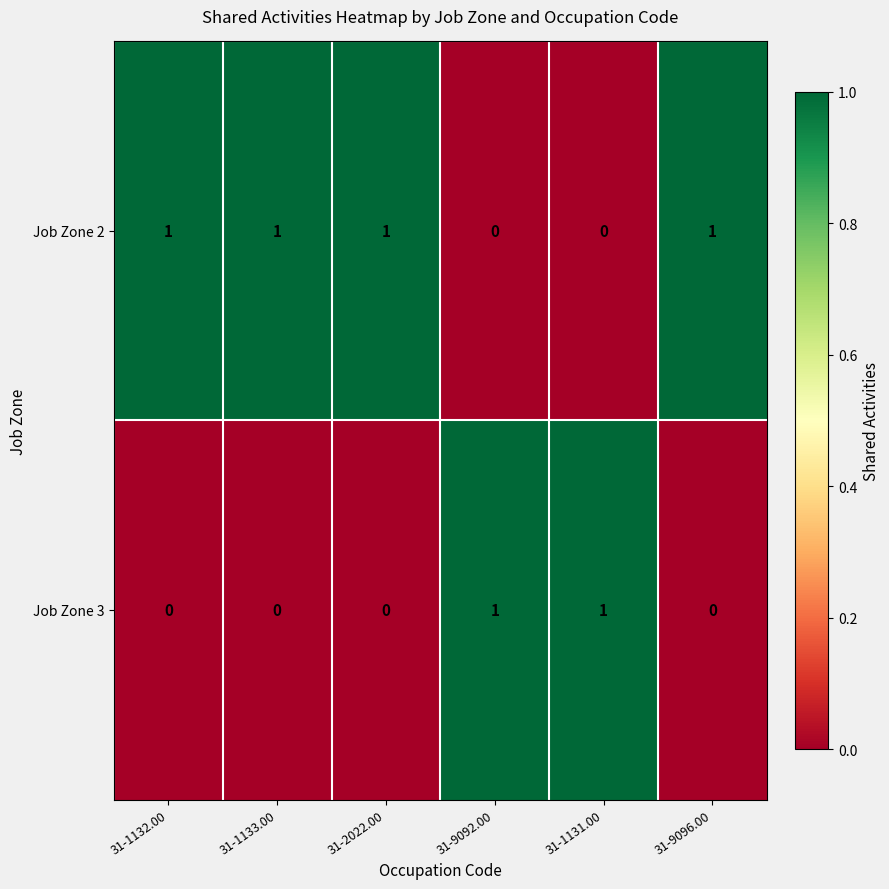

Reading left to right, list all the values displayed in this chart.

Job Zone 2: 31-1132.00=1	31-1133.00=1	31-2022.00=1	31-9092.00=0	31-1131.00=0	31-9096.00=1
Job Zone 3: 31-1132.00=0	31-1133.00=0	31-2022.00=0	31-9092.00=1	31-1131.00=1	31-9096.00=0